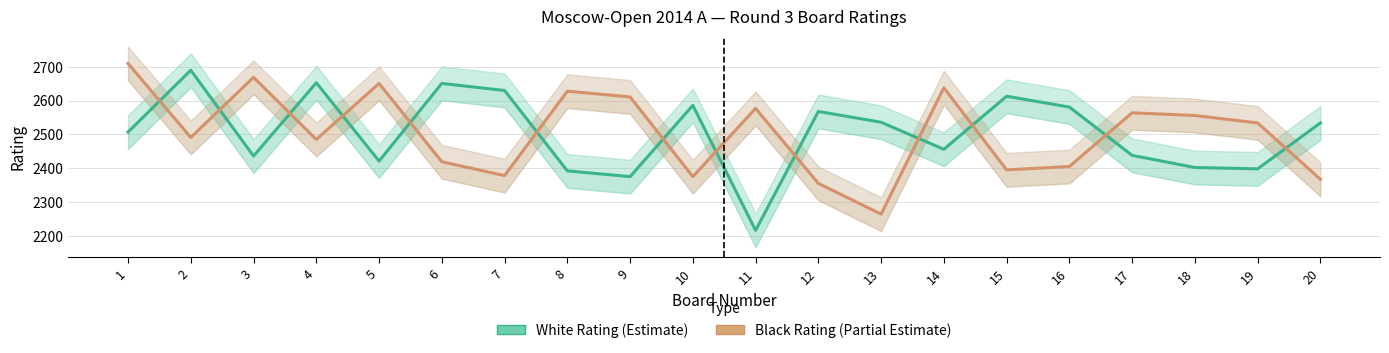

Which series has the widest spread of values?

White Rating (Estimate)